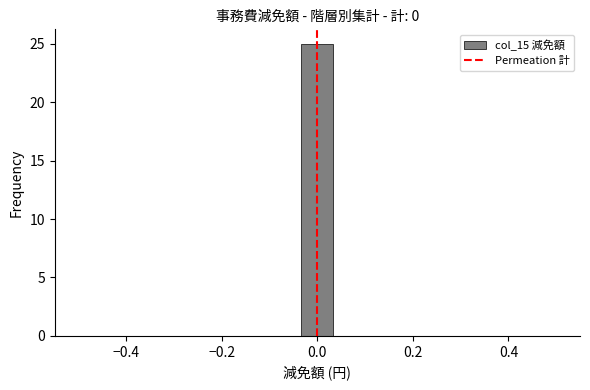

Read against the x-axis, roughly where is the centre of the tallest bar?

0.00